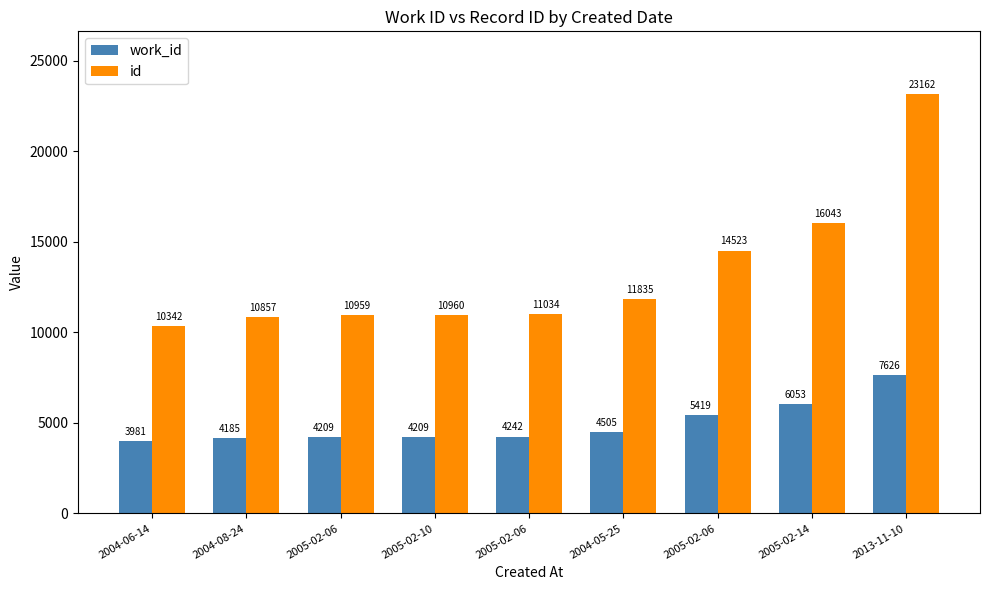

Which category has the highest value in the work_id series?

2013-11-10